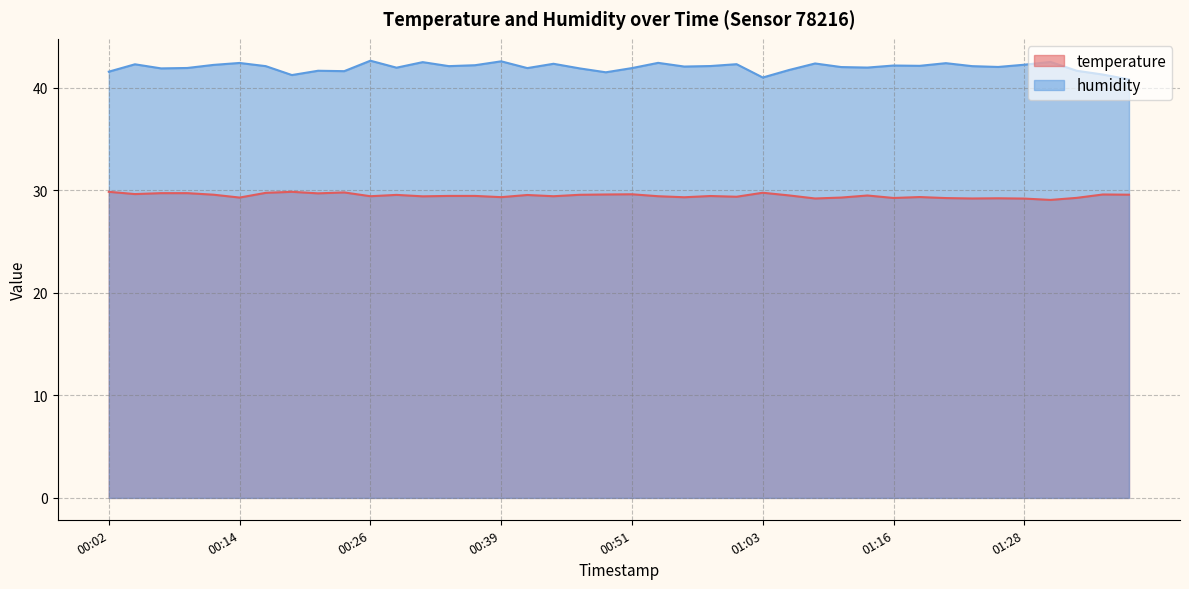

Which series has the largest range (max minus min)?

humidity